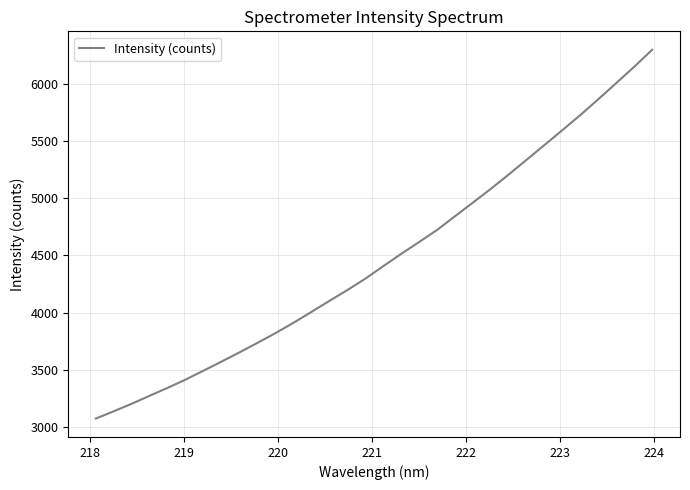

How many lines are shown in the chart?

1